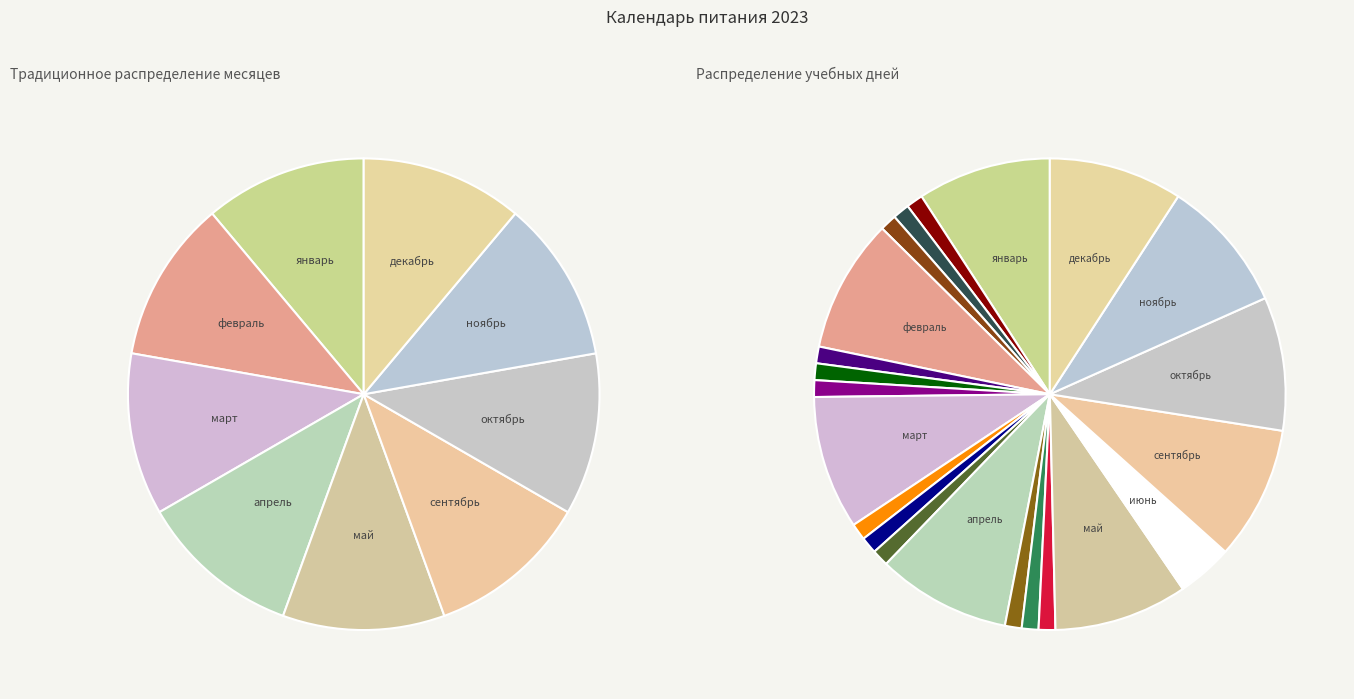

True or false: май accounts for 22% of the total.

False